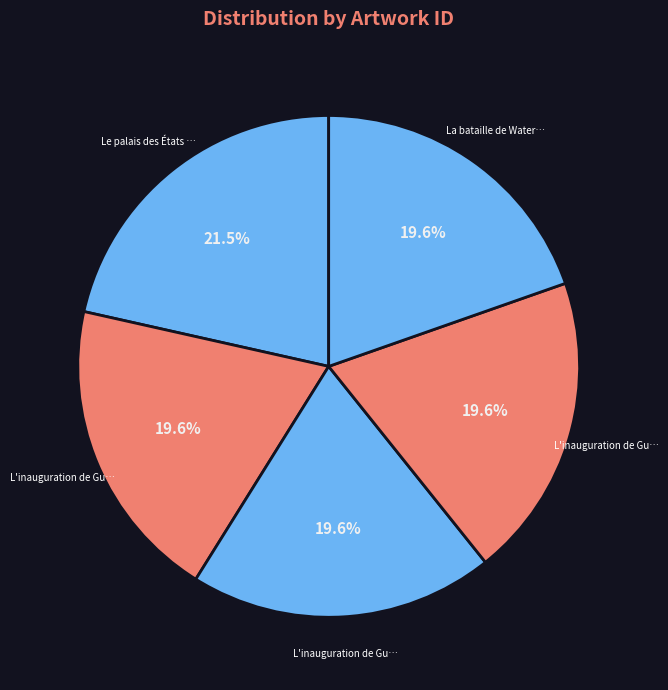

How many slices are in this pie chart?

5